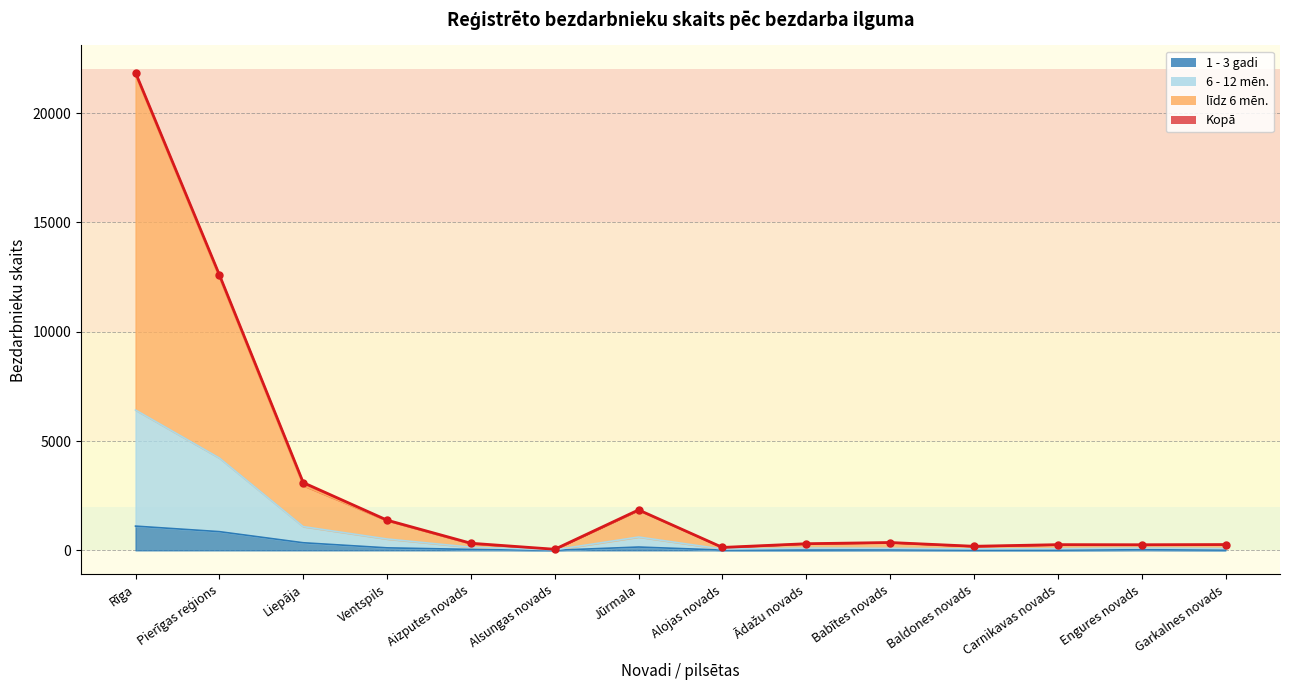

The 6 - 12 mēn. series shows 76 at Aizputes novads. True or false?

False